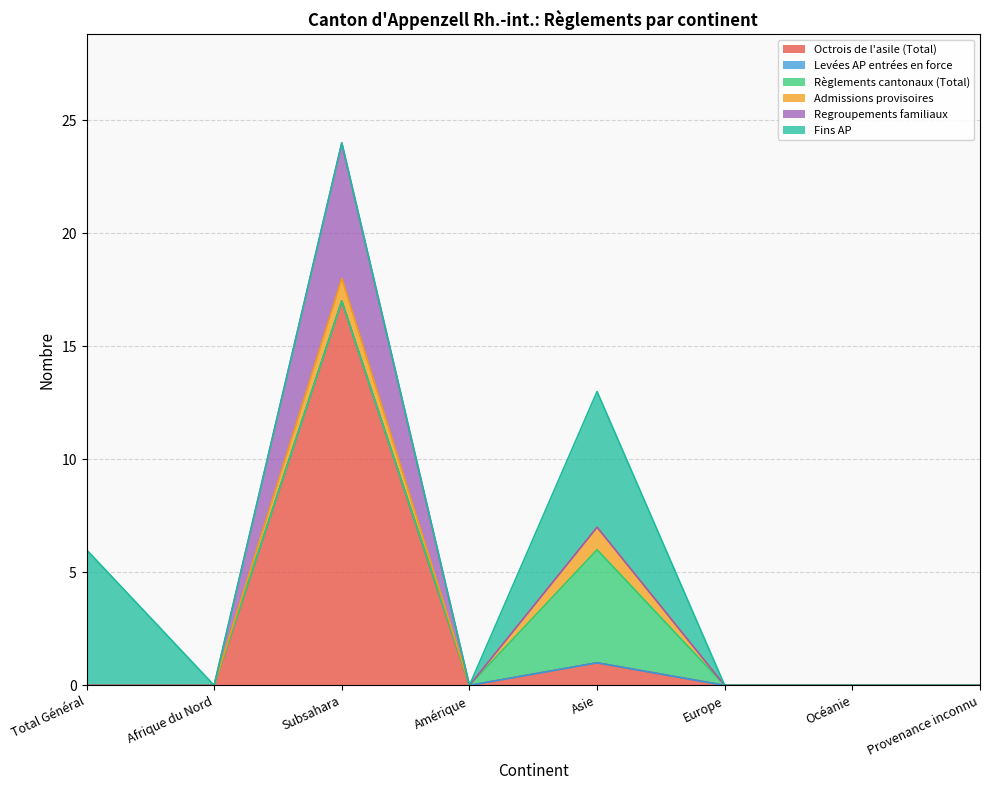

Reading right to left, what are all the values shown in this chart?

Octrois de l'asile (Total): Provenance inconnu=0	Océanie=0	Europe=0	Asie=1	Amérique=0	Subsahara=17	Afrique du Nord=0	Total Général=0
Levées AP entrées en force: Provenance inconnu=0	Océanie=0	Europe=0	Asie=0	Amérique=0	Subsahara=0	Afrique du Nord=0	Total Général=0
Règlements cantonaux (Total): Provenance inconnu=0	Océanie=0	Europe=0	Asie=5	Amérique=0	Subsahara=0	Afrique du Nord=0	Total Général=0
Admissions provisoires: Provenance inconnu=0	Océanie=0	Europe=0	Asie=1	Amérique=0	Subsahara=1	Afrique du Nord=0	Total Général=0
Regroupements familiaux: Provenance inconnu=0	Océanie=0	Europe=0	Asie=0	Amérique=0	Subsahara=6	Afrique du Nord=0	Total Général=0
Fins AP: Provenance inconnu=0	Océanie=0	Europe=0	Asie=6	Amérique=0	Subsahara=0	Afrique du Nord=0	Total Général=6